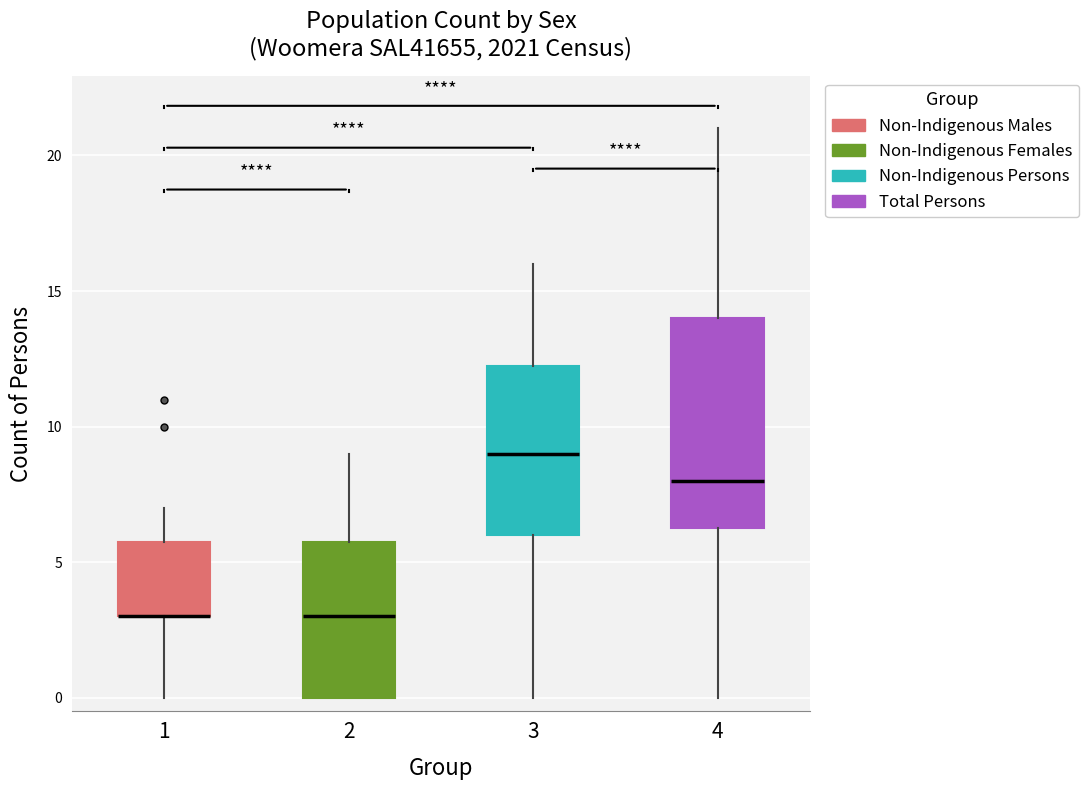

Reading left to right, transcribe this box plot: for each box, give where its median line is, the range the box spans, and where its two whiskers end, as read against the y-axis. The values are not printed on the chart, so give them approximately, as read against the axis.

1: median 3.0 (drawn on the box's lower edge), box 3.0 to 6.0, whiskers 0.0 to 7.0
2: median 3.0, box 0.0 to 6.0, whiskers 0.0 to 9.0
3: median 9.0, box 6.0 to 12.5, whiskers 0.0 to 16.0
4: median 8.0, box 6.5 to 14.0, whiskers 0.0 to 21.0